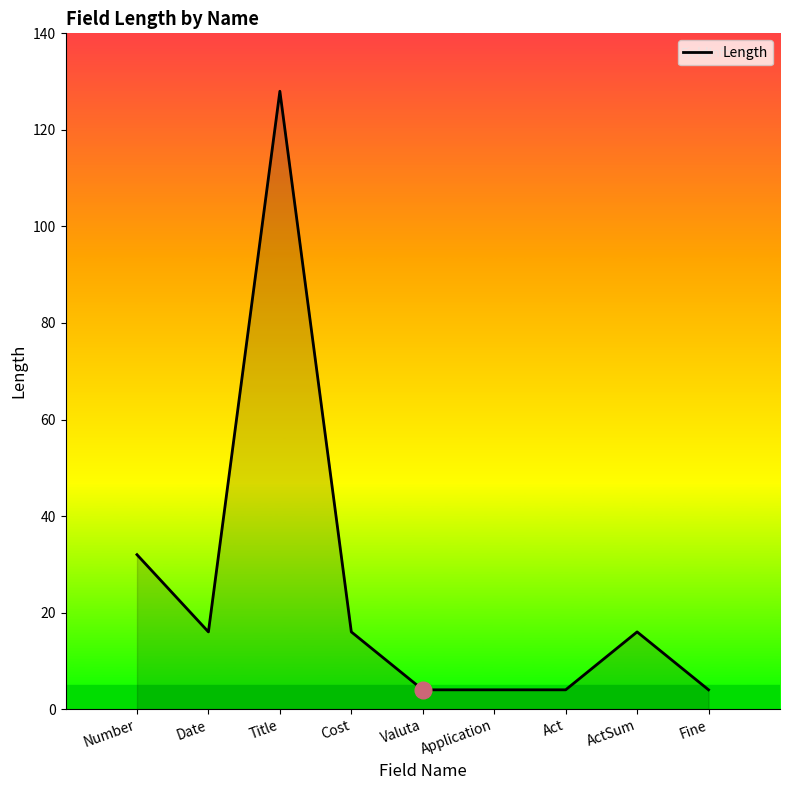

What is the difference between the values at Valuta and Cost?

12